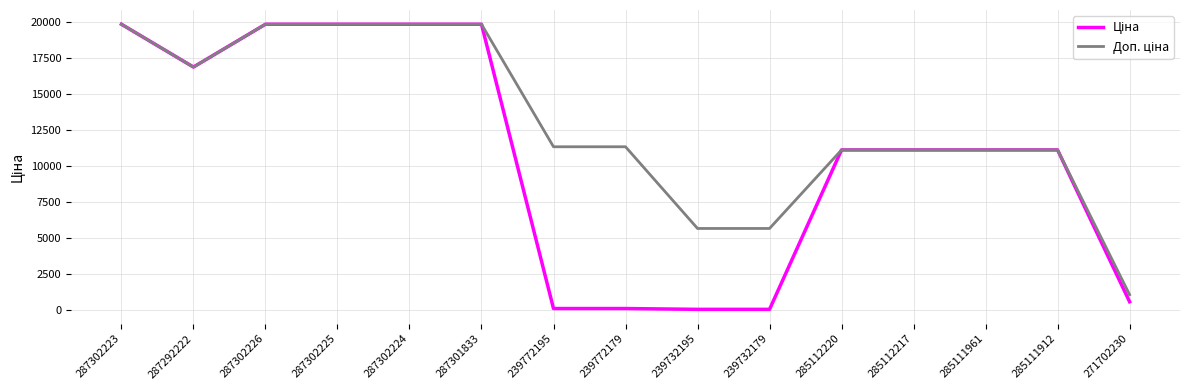

What is the total value across all series at 287302225?

39662.1